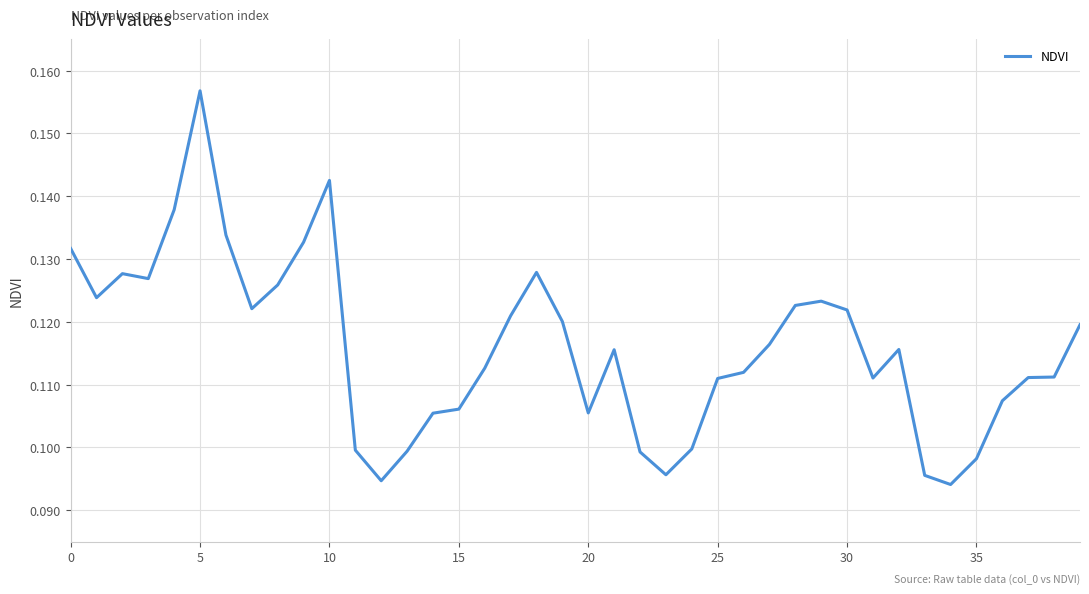

Does the chart have visible grid lines?

Yes